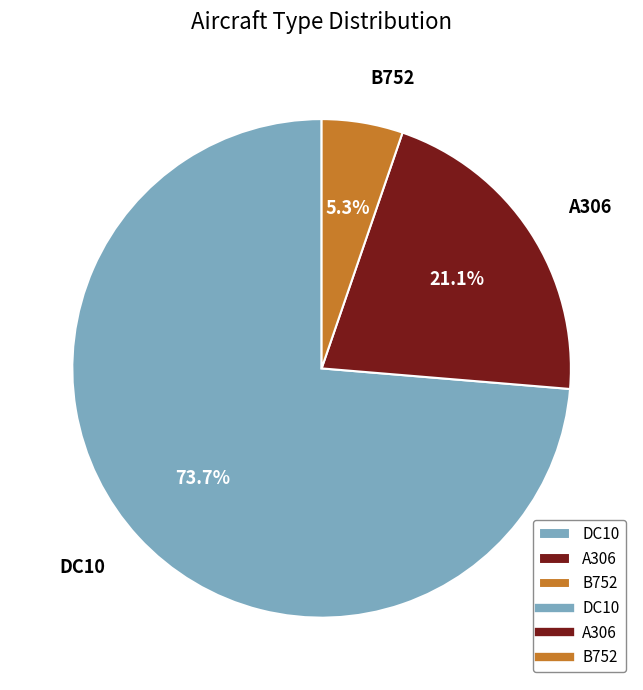

To the nearest percent, what percentage of the pie is DC10?

74%